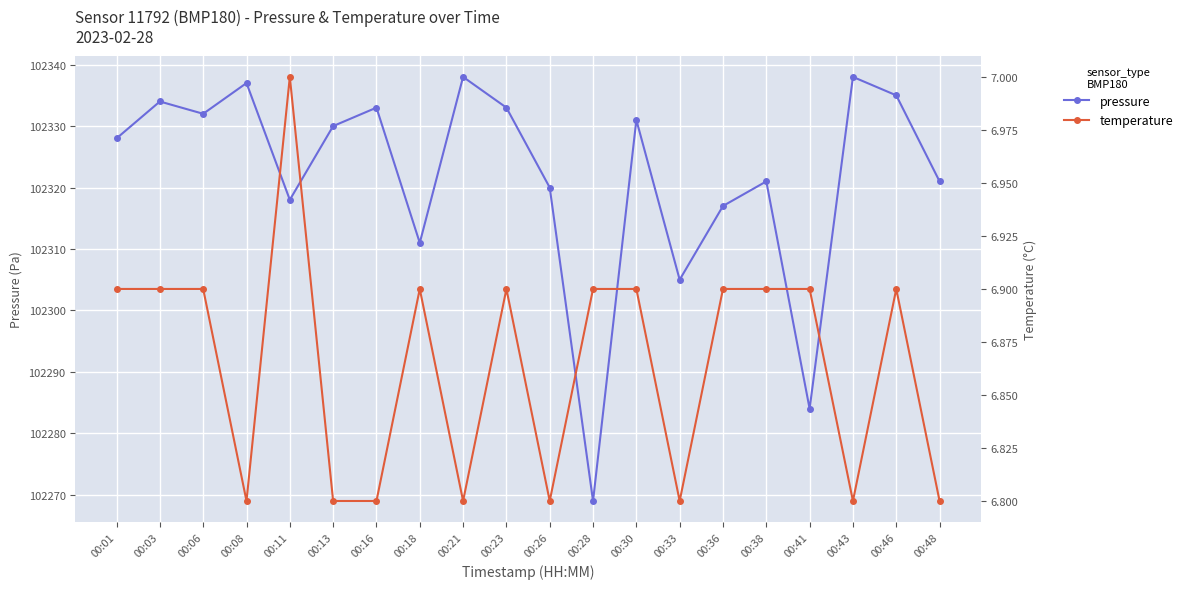

Is the value of temperature at 00:48 greater than the value of pressure at 00:46?

No